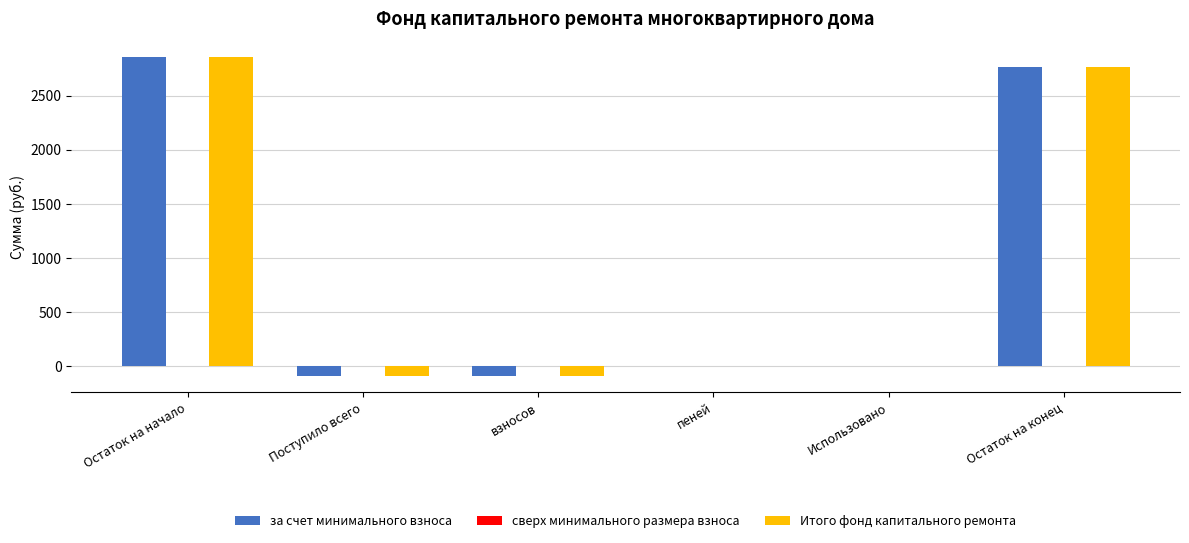

At which category does the chart reach its peak across all series?

Остаток на начало